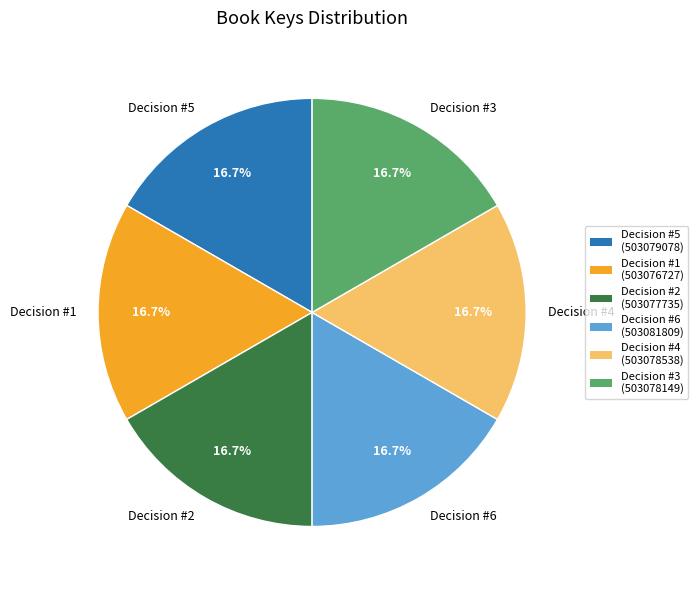

How many segments does this pie chart have?

6